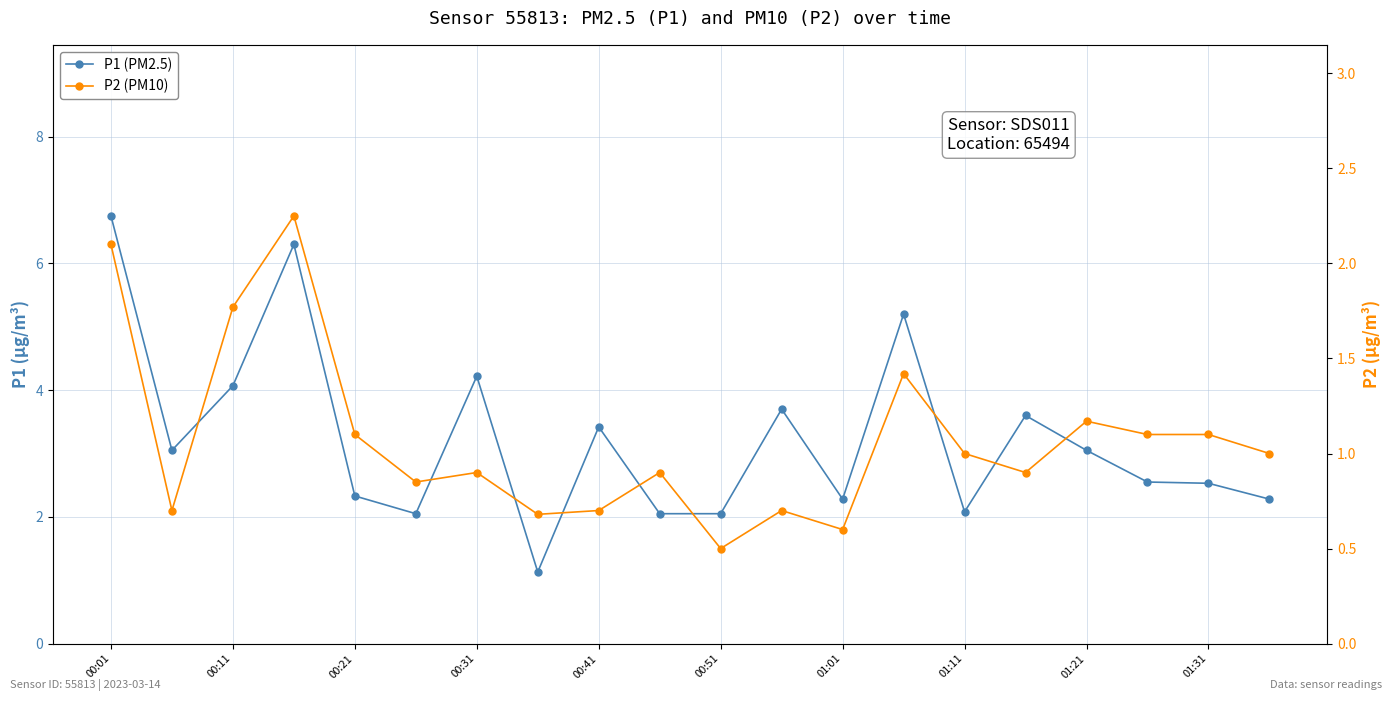

True or false: P1 (PM2.5) and P2 (PM10) cross at least once.

False